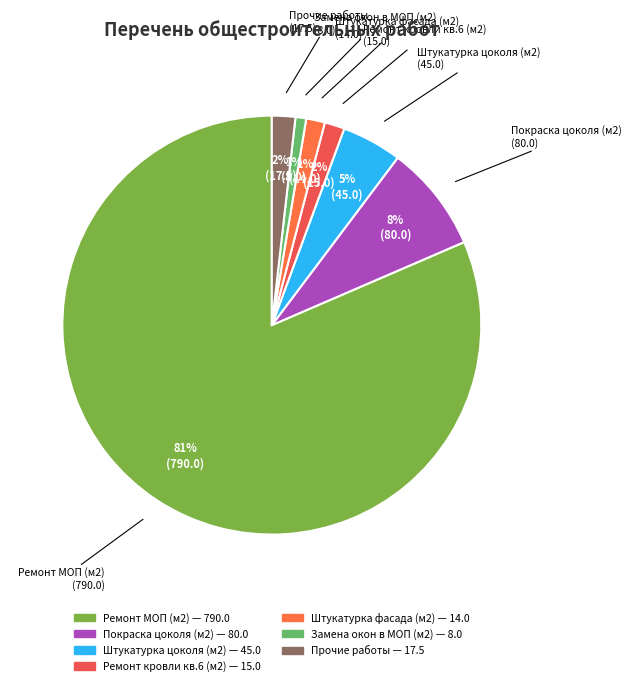

How many slices are in this pie chart?

7